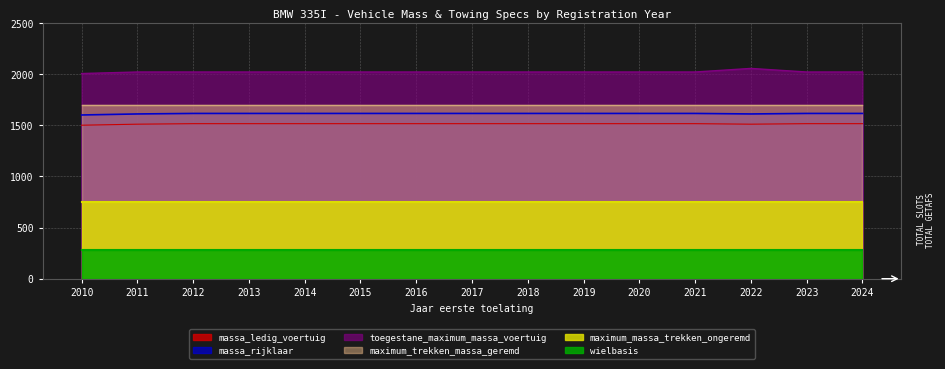

At which label does massa_ledig_voertuig reach its peak?

2012